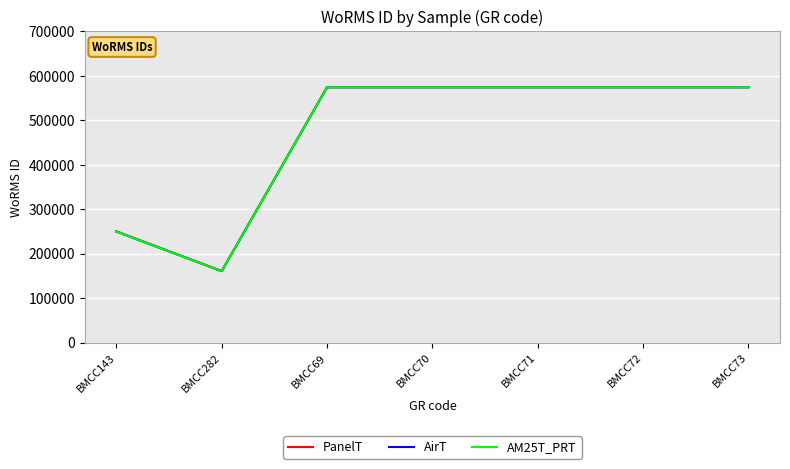

What is the value of the AM25T_PRT point at the 3rd from the left?

573955